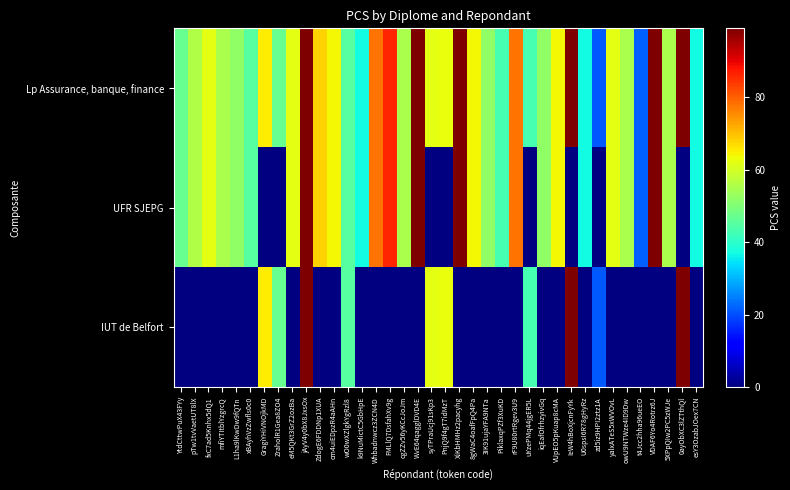

Which has a higher value, cm4uiEDpzR4aAHn or mfiYTItblYzgrcQ?

cm4uiEDpzR4aAHn